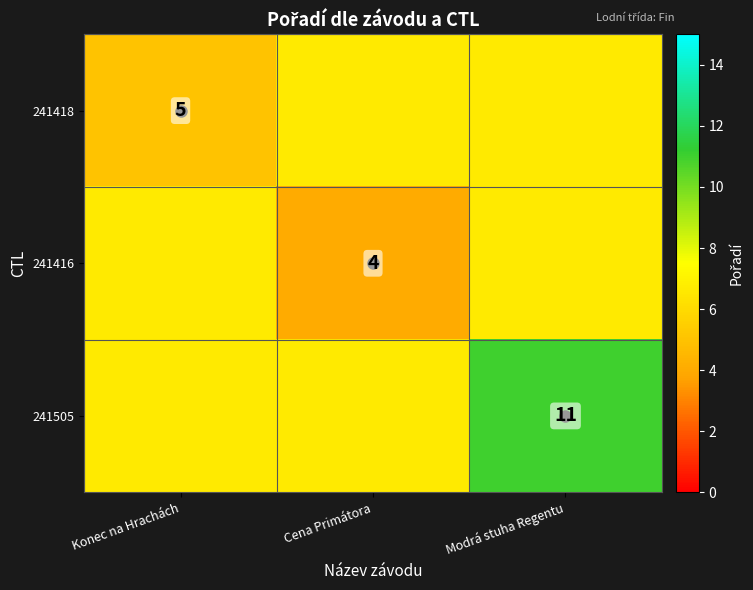

What is the maximum value shown in the chart?

11.0